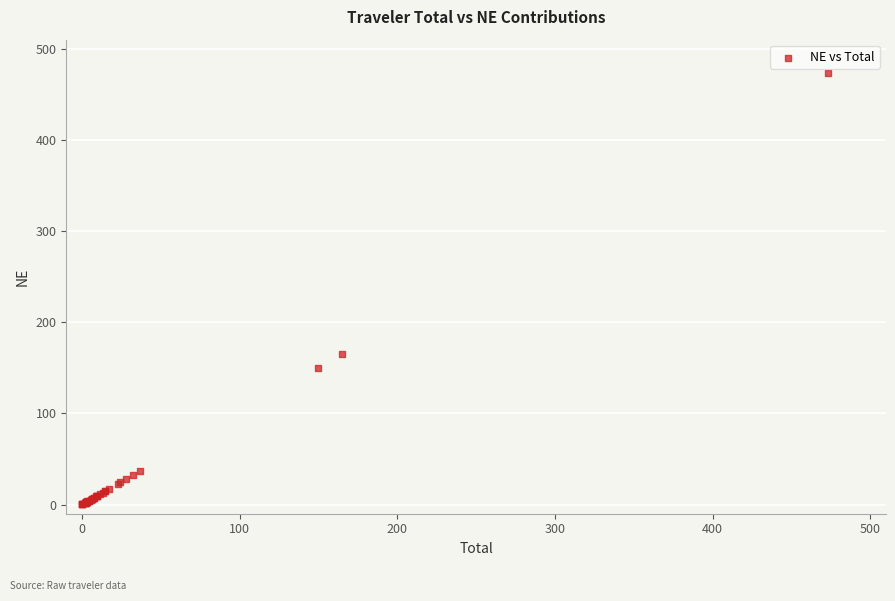

What Y value in the scatter plot is closest to 236?

164.9